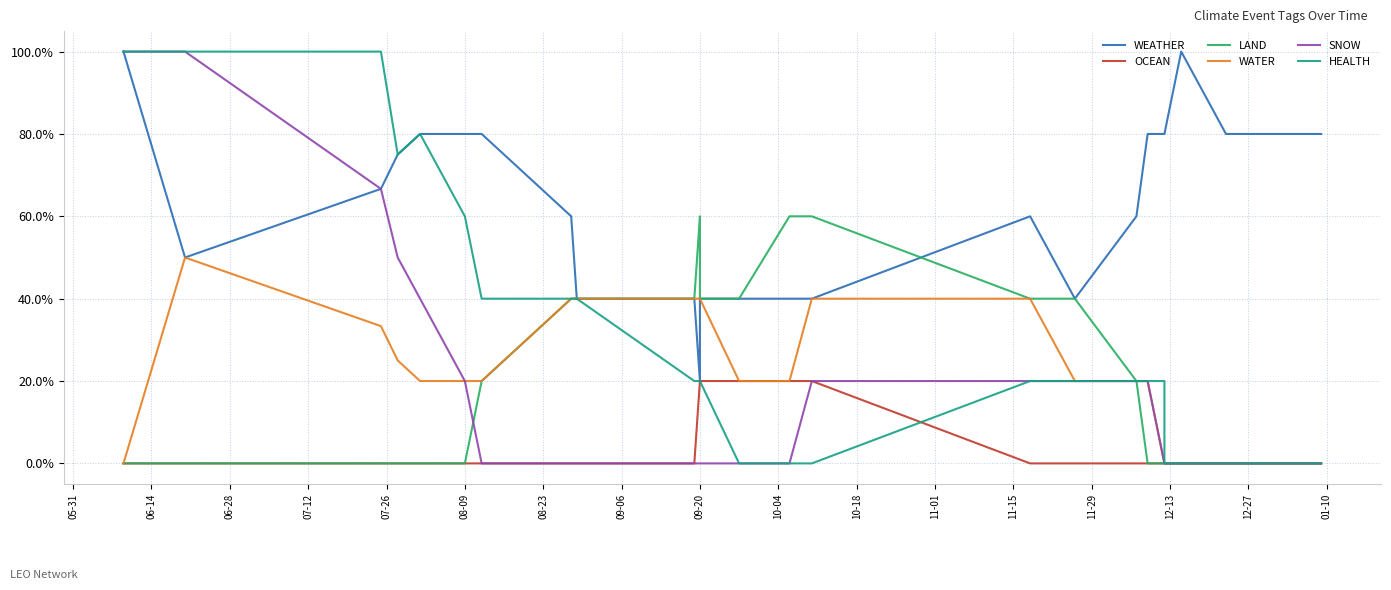

Between 11-01 and 09-20, which is larger?

11-01